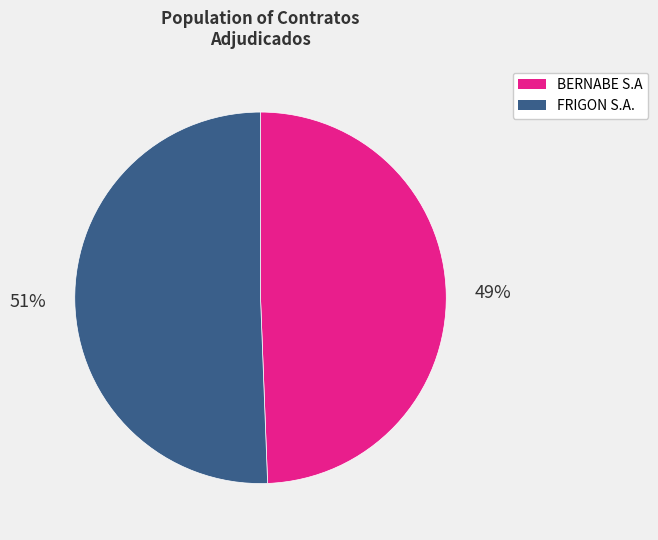

Rank the categories by value from highest to lowest.

FRIGON S.A., BERNABE S.A